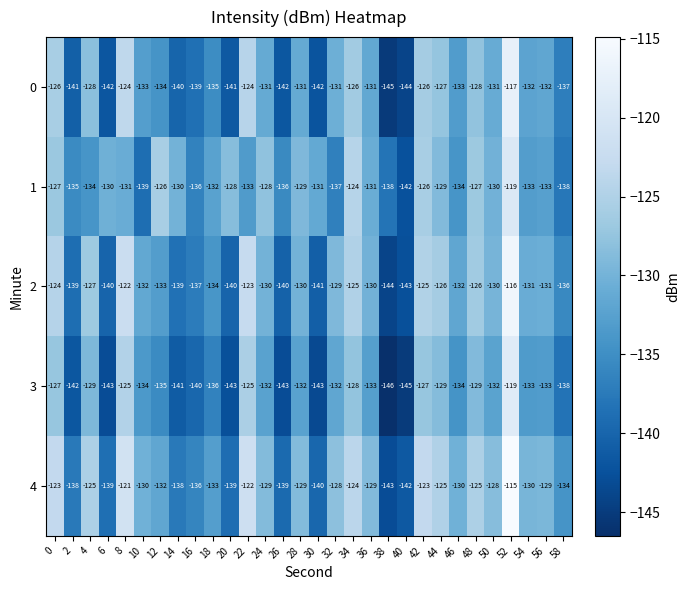

At 30, list the series in order from smallest to largest.

3, 0, 2, 4, 1